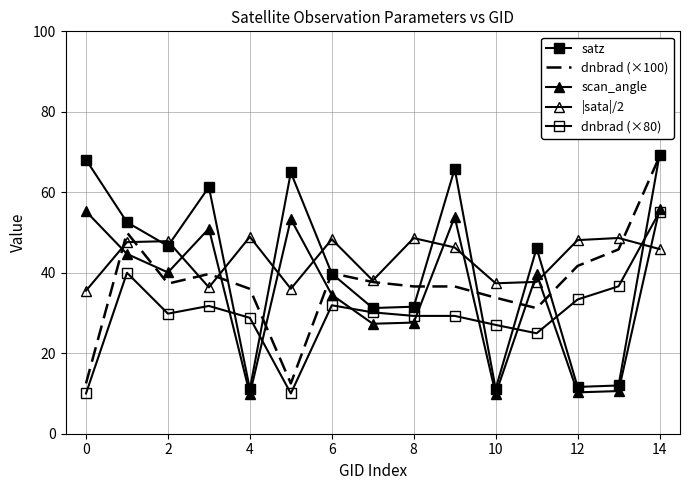

Which series has the largest range (max minus min)?

satz